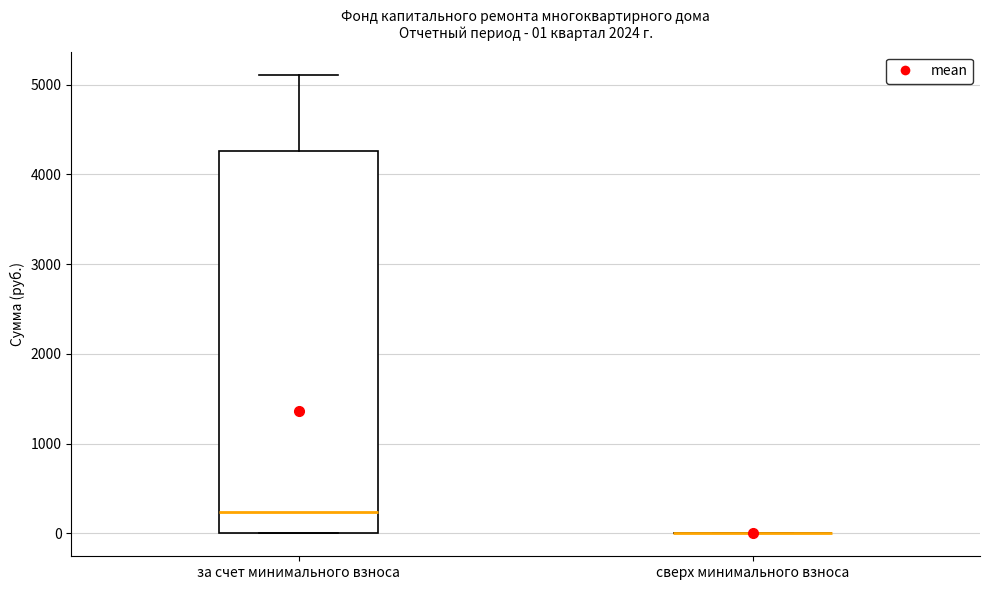

Comparing the boxes themselves (not the whiskers), which one is the tallest?

за счет минимального взноса